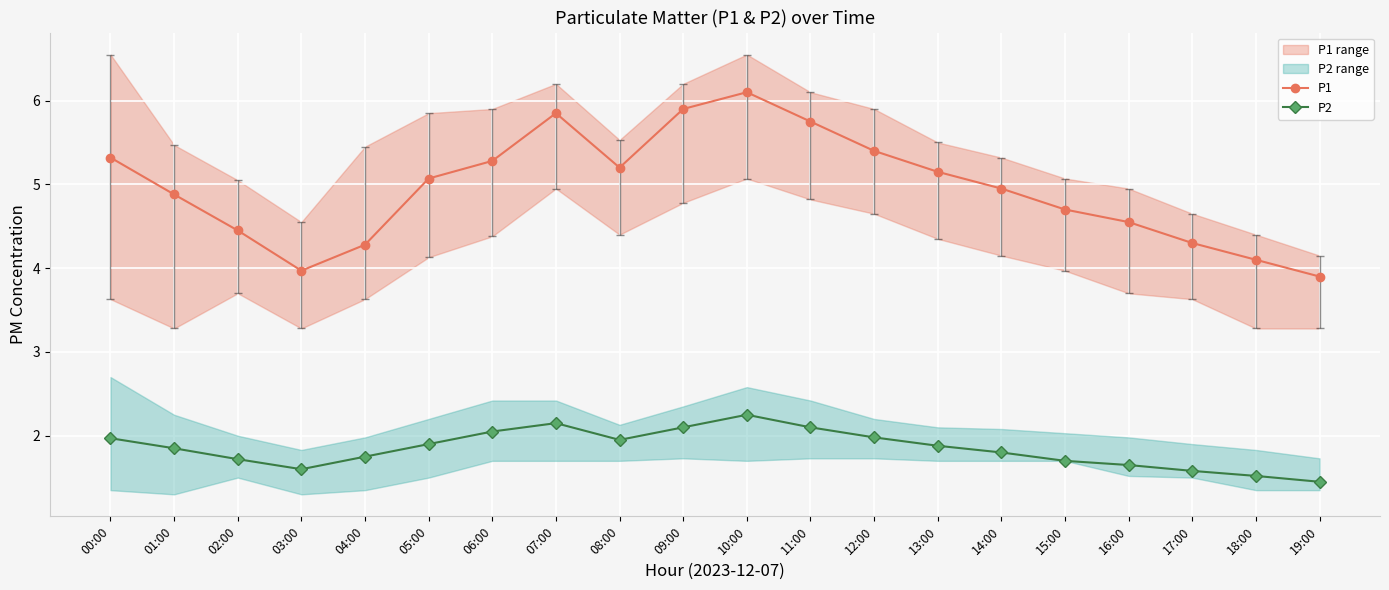

How many interior local peaks does the P2 series have?

2